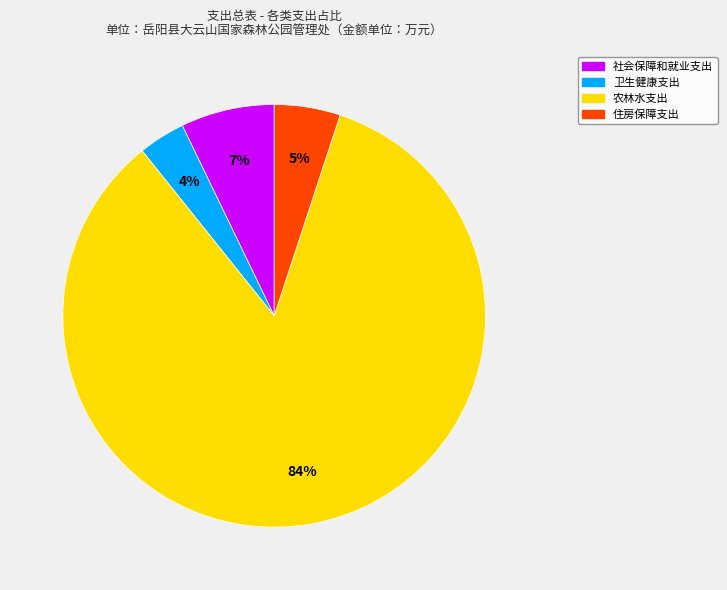

To the nearest percent, what is the combined percentage of 住房保障支出 and 农林水支出?

89%